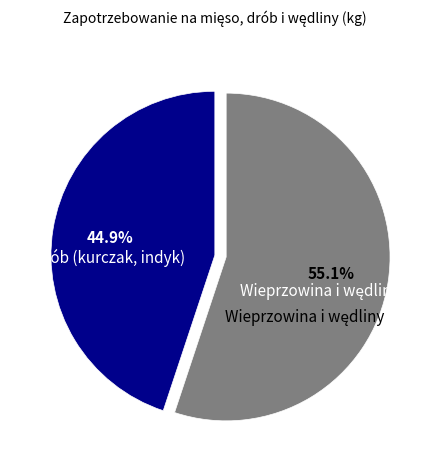

How much of the chart is everything except Drób (kurczak, indyk)?

55.1%